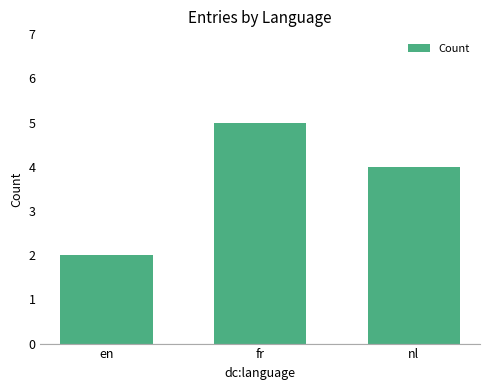

What value does the data have at en?

2